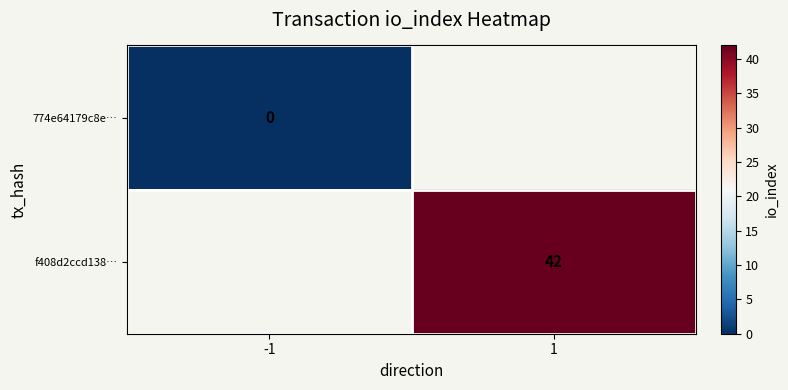

At how many categories does at least one series exceed 21?

1